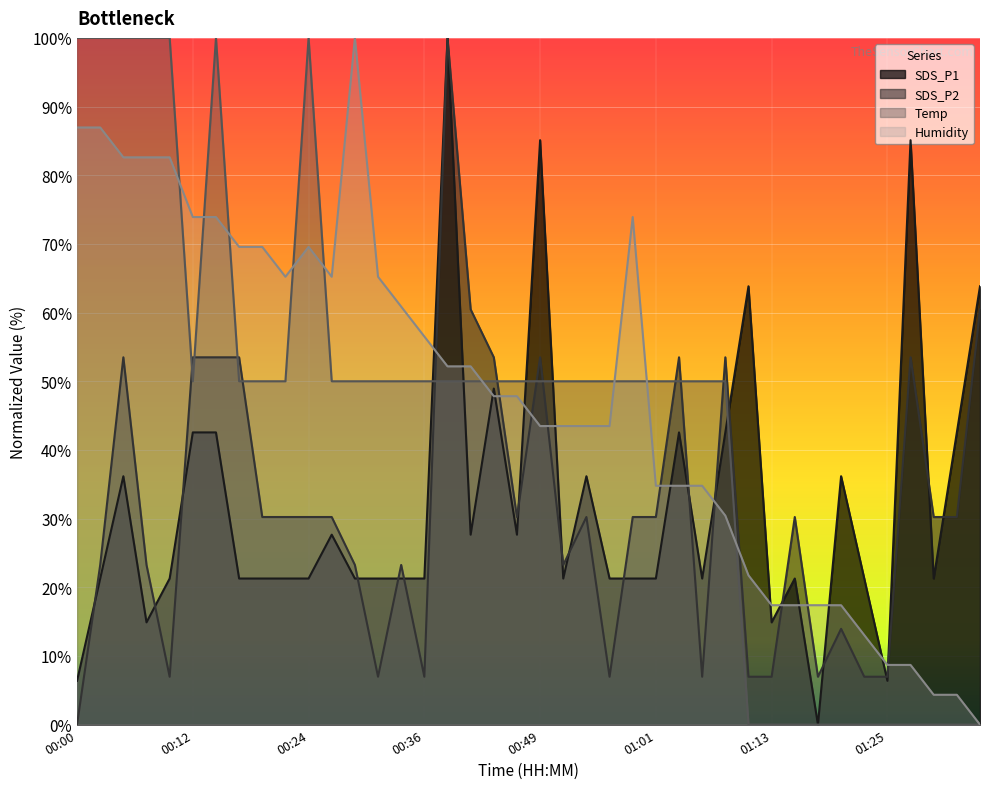

Which category has the highest value across all series?

00:39